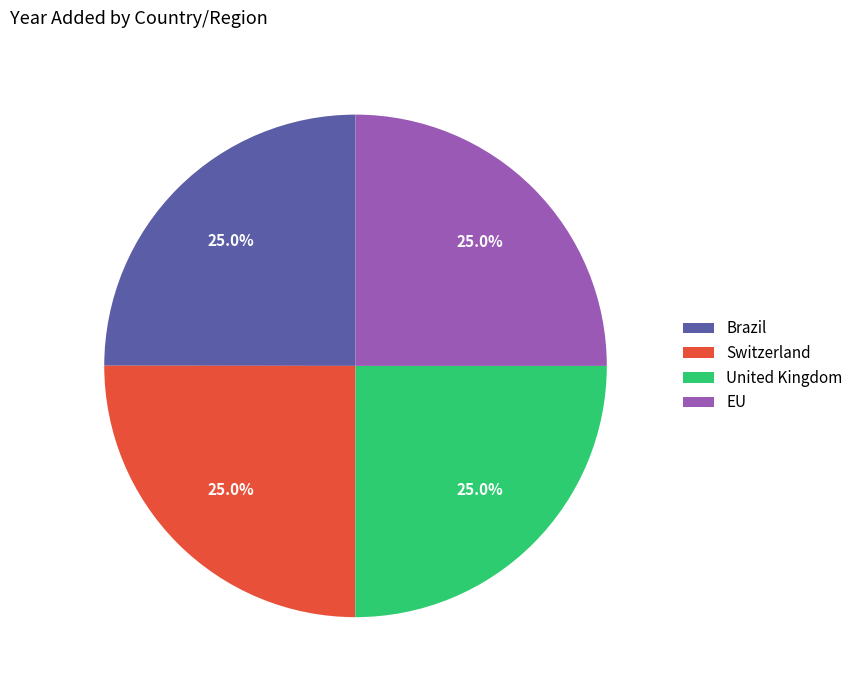

Is it true that Switzerland is 16% of the pie?

False